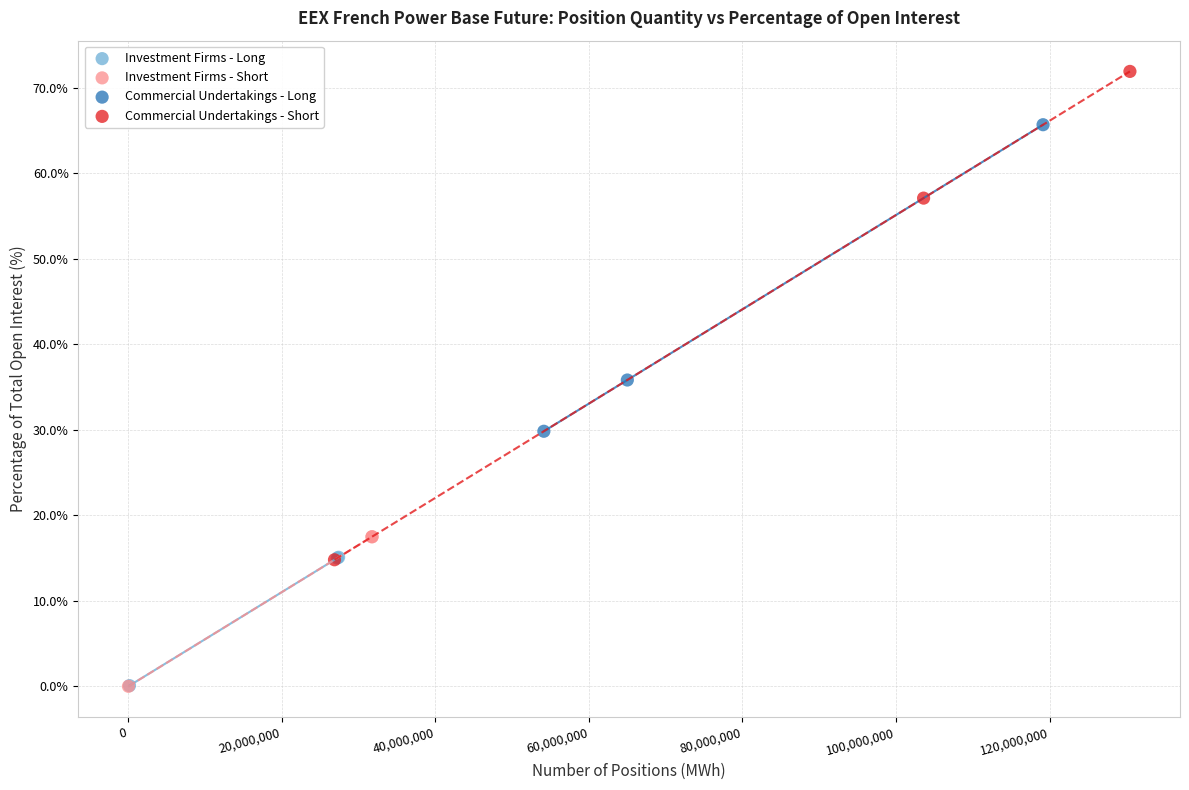

Which series contains the highest Y value?

Commercial Undertakings - Short